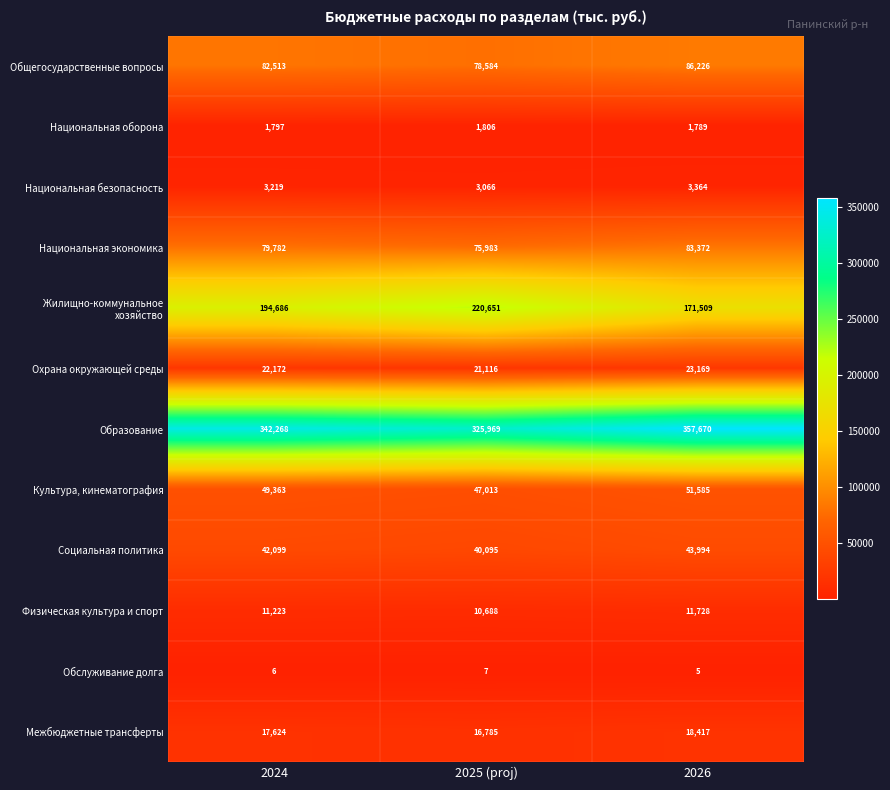

True or false: Национальная экономика has a value of 83372 at 2026.

True